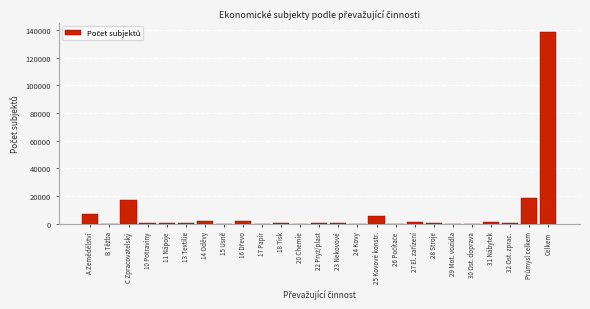

What is the greatest value displayed?

138347